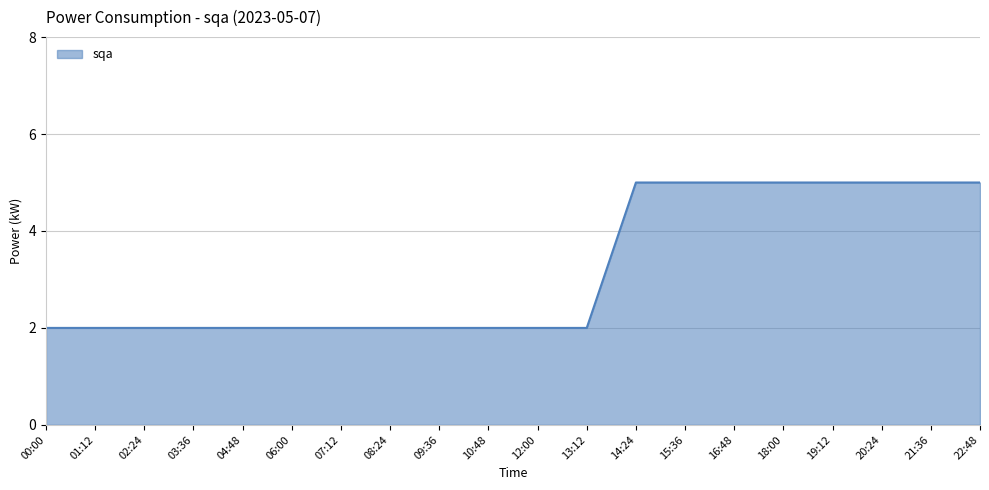

How many values are between 2 and 5?

20